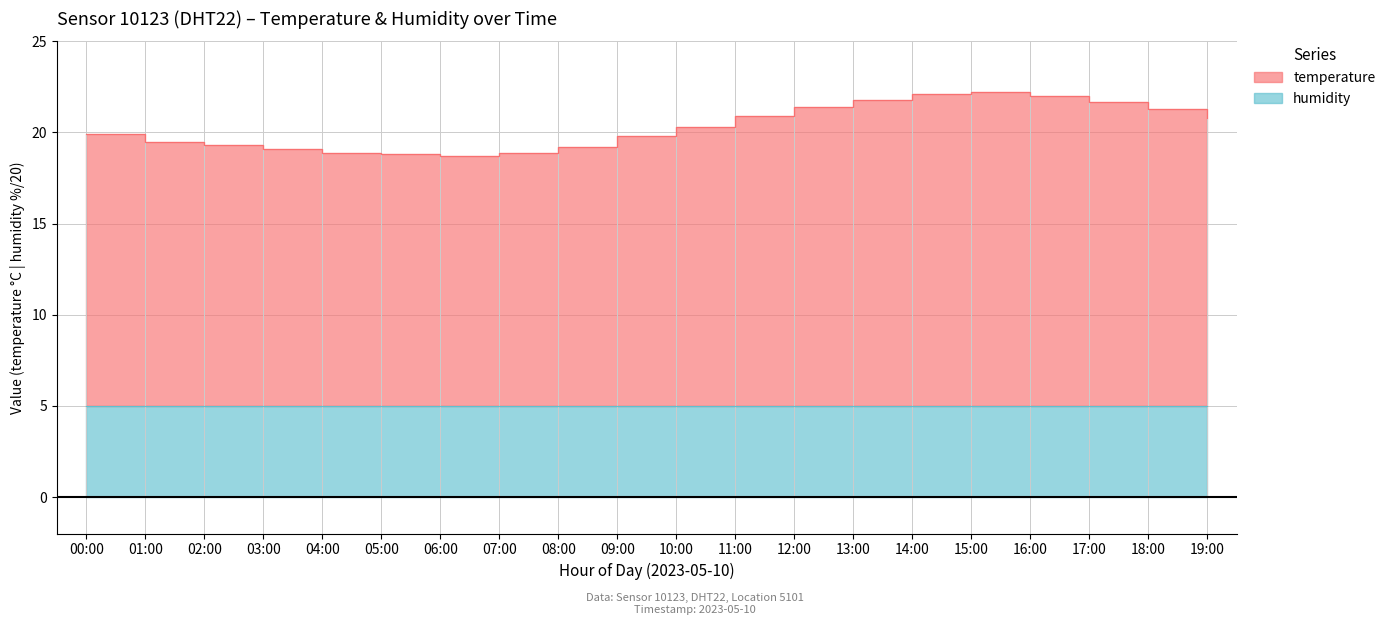

Reading right to left, what are all the values shown in this chart?

19:00=20.8	18:00=21.3	17:00=21.7	16:00=22.0	15:00=22.2	14:00=22.1	13:00=21.8	12:00=21.4	11:00=20.9	10:00=20.3	09:00=19.8	08:00=19.2	07:00=18.9	06:00=18.7	05:00=18.8	04:00=18.9	03:00=19.1	02:00=19.3	01:00=19.5	00:00=19.9